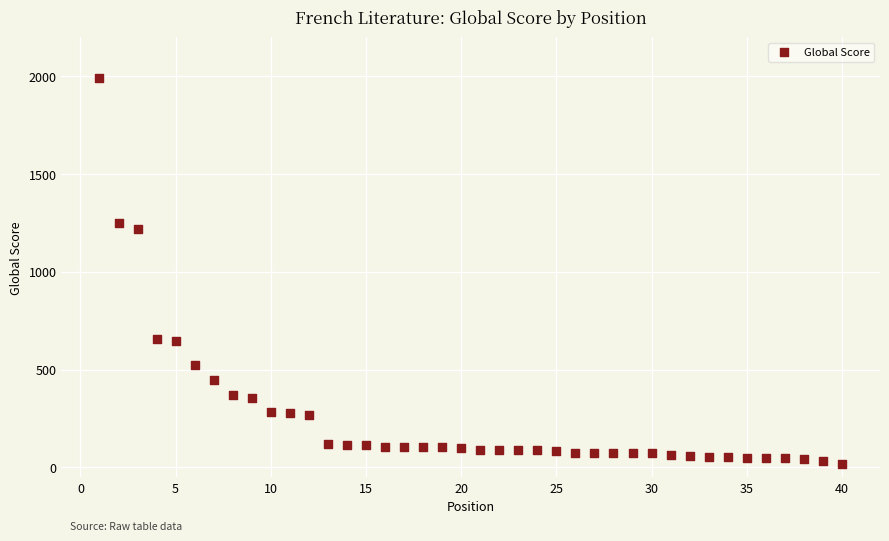

What Y value in the scatter plot is closest to 1004?

1221